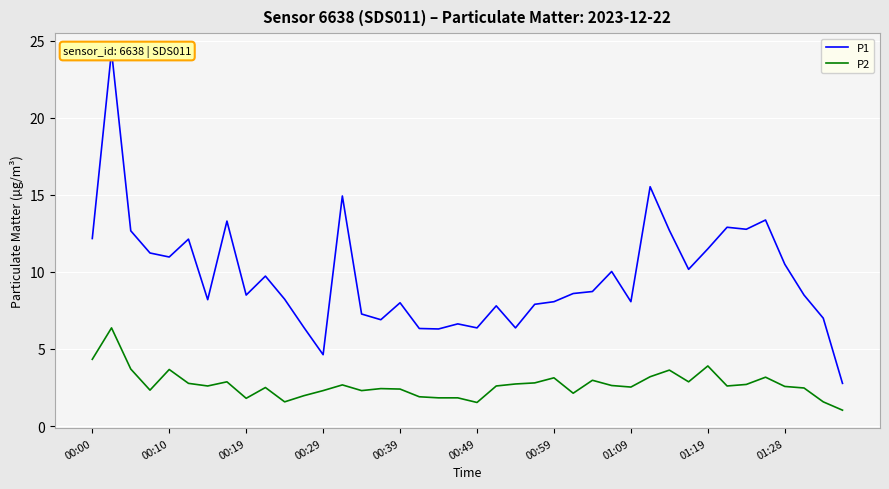

Is the value of P1 at 11 greater than the value of P2 at 39?

Yes